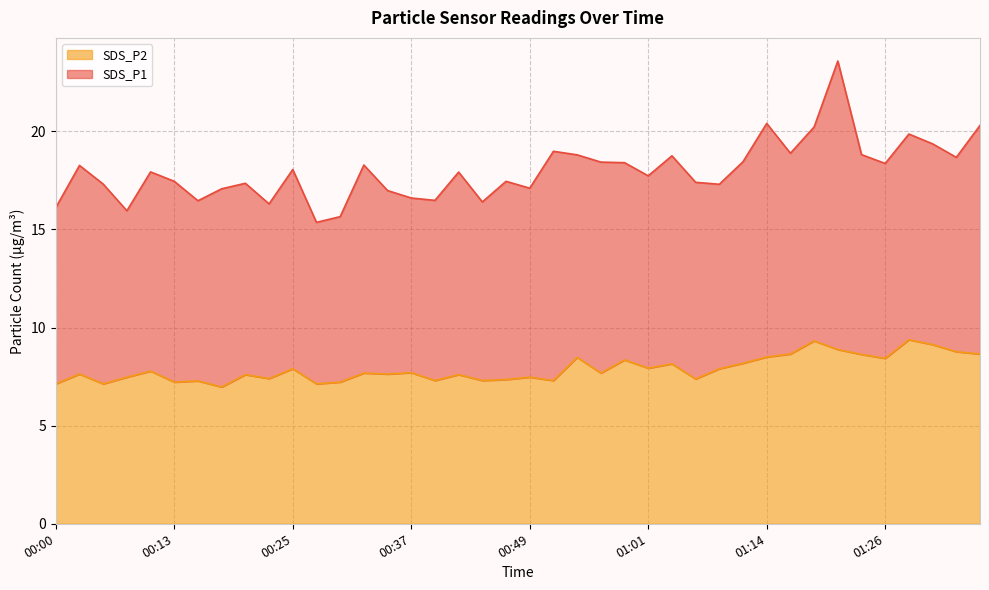

Does the chart have visible grid lines?

Yes